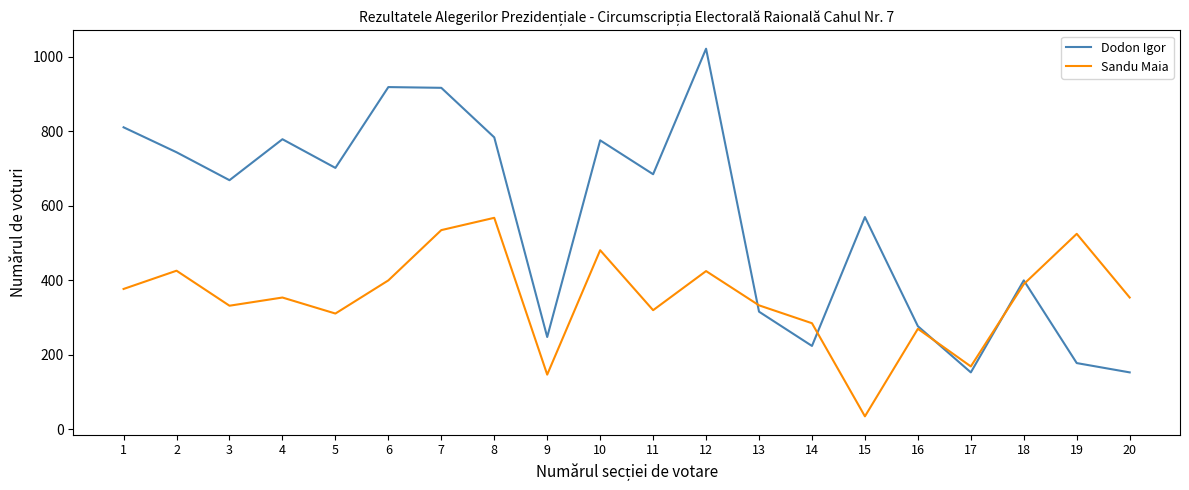

How many interior local valleys does the Dodon Igor series have?

6